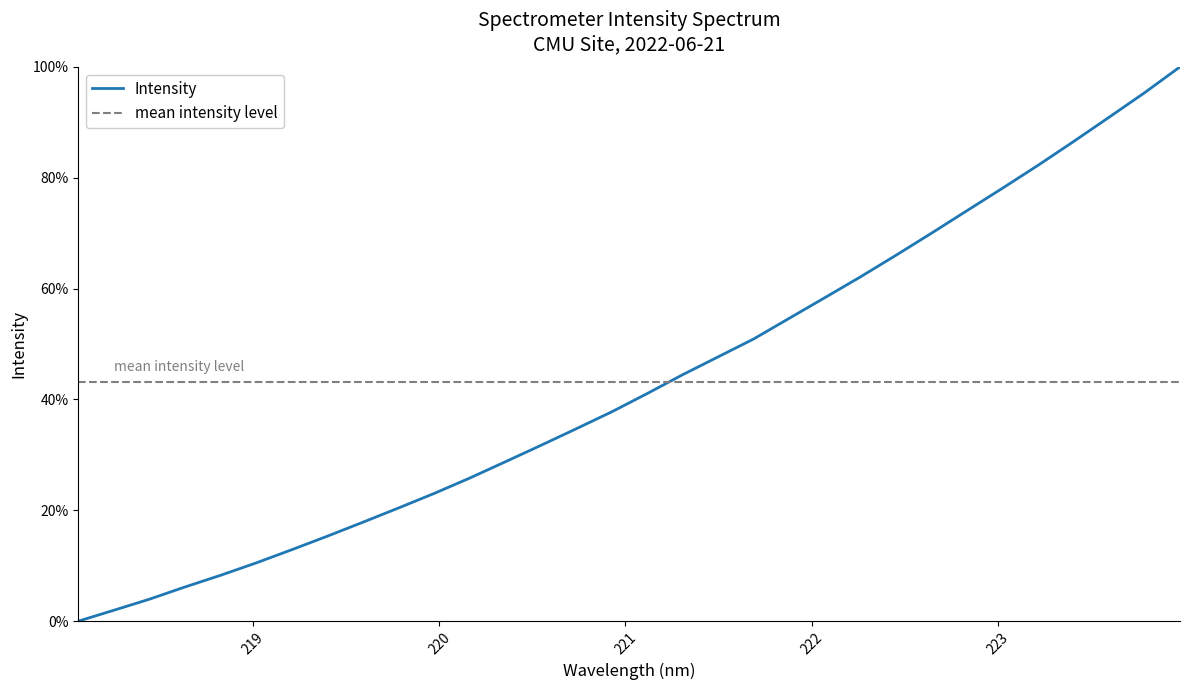

Reading left to right, extract all data points from this chart.

218.0596=0.0	218.2508=0.0	218.442=0.0	218.6332=0.1	218.8244=0.1	219.0156=0.1	219.2067=0.1	219.3979=0.2	219.589=0.2	219.7801=0.2	219.9712=0.2	220.1623=0.3	220.3533=0.3	220.5444=0.3	220.7354=0.3	220.9264=0.4	221.1174=0.4	221.3083=0.4	221.4993=0.5	221.6902=0.5	221.8812=0.5	222.0721=0.6	222.263=0.6	222.4538=0.7	222.6447=0.7	222.8355=0.7	223.0264=0.8	223.2172=0.8	223.408=0.9	223.5987=0.9	223.7895=1.0	223.9802=1.0